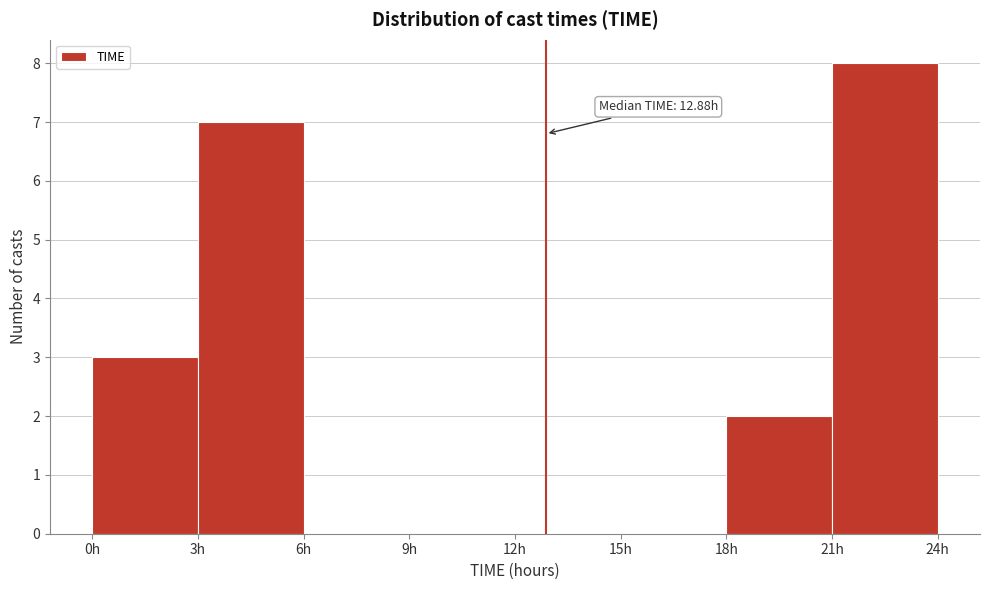

Over which range of the x-axis is the bar tallest?

21 to 24